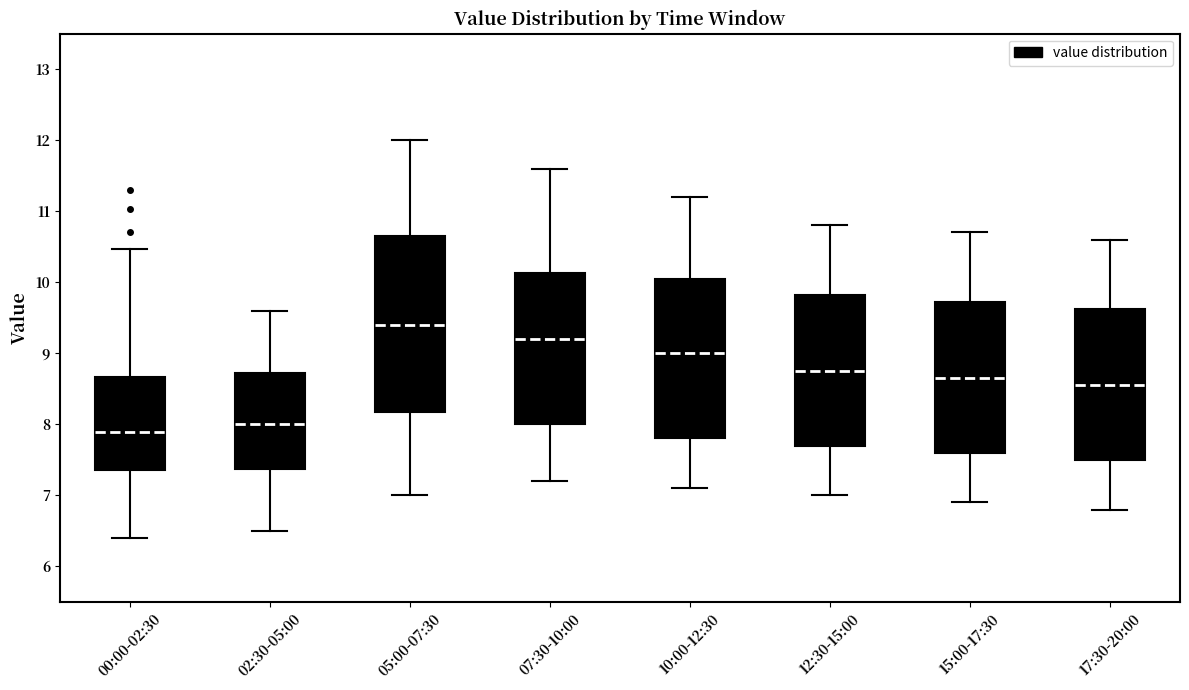

Where does the median line of the box for 17:30-20:00 sit on the y-axis? The values are not printed on the chart, so give them approximately, as read against the axis.

8.6